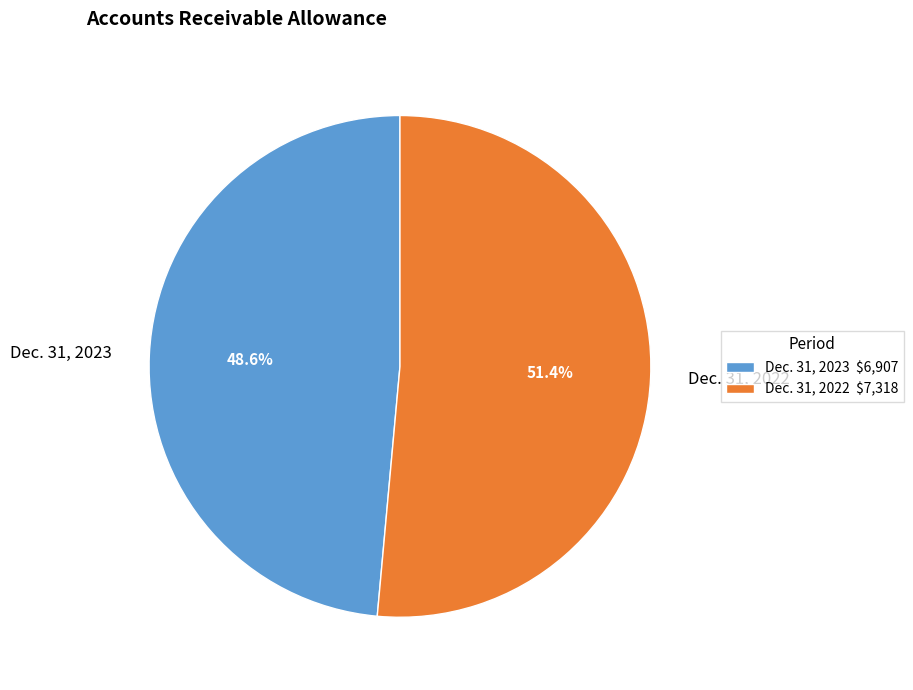

Rank the categories by value from lowest to highest.

Dec. 31, 2023, Dec. 31, 2022